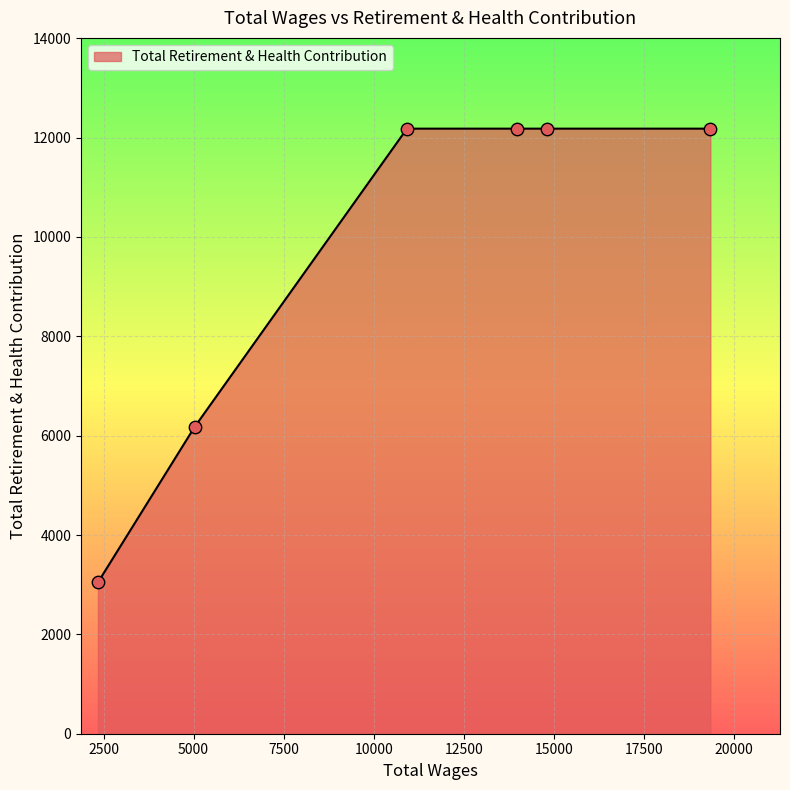

What is the smallest value displayed?

3045